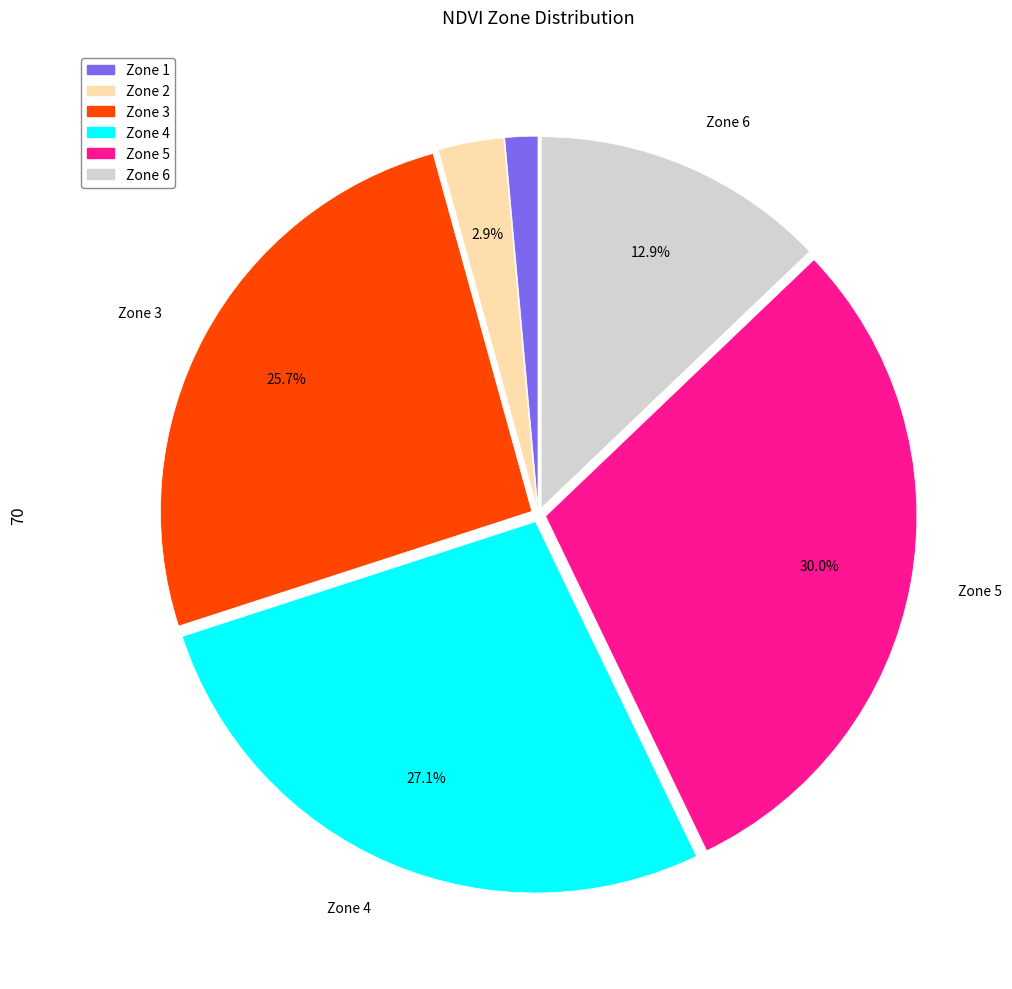

What portion of the pie excludes Zone 2?

97.1%